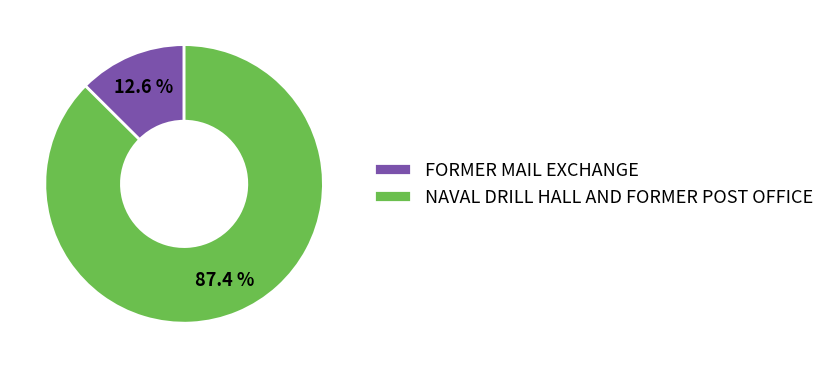

The FORMER MAIL EXCHANGE slice represents 13% of the pie. True or false?

True